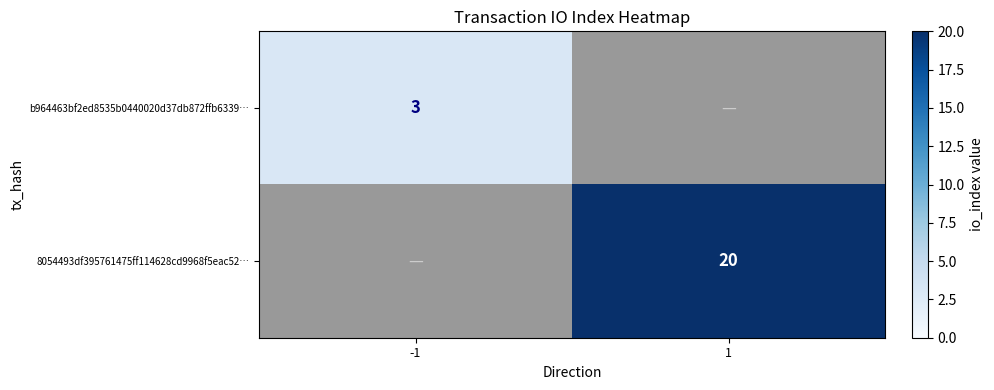

Which label corresponds to the largest value in the chart?

1